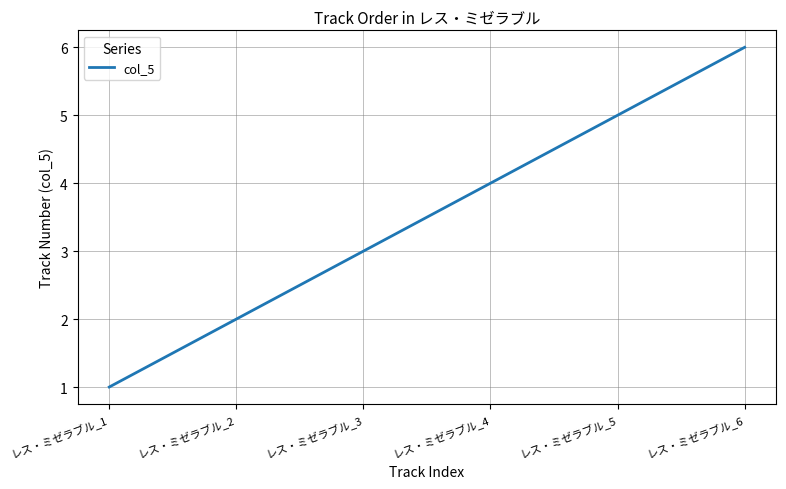

Which category has the highest value across all series?

レス・ミゼラブル_6